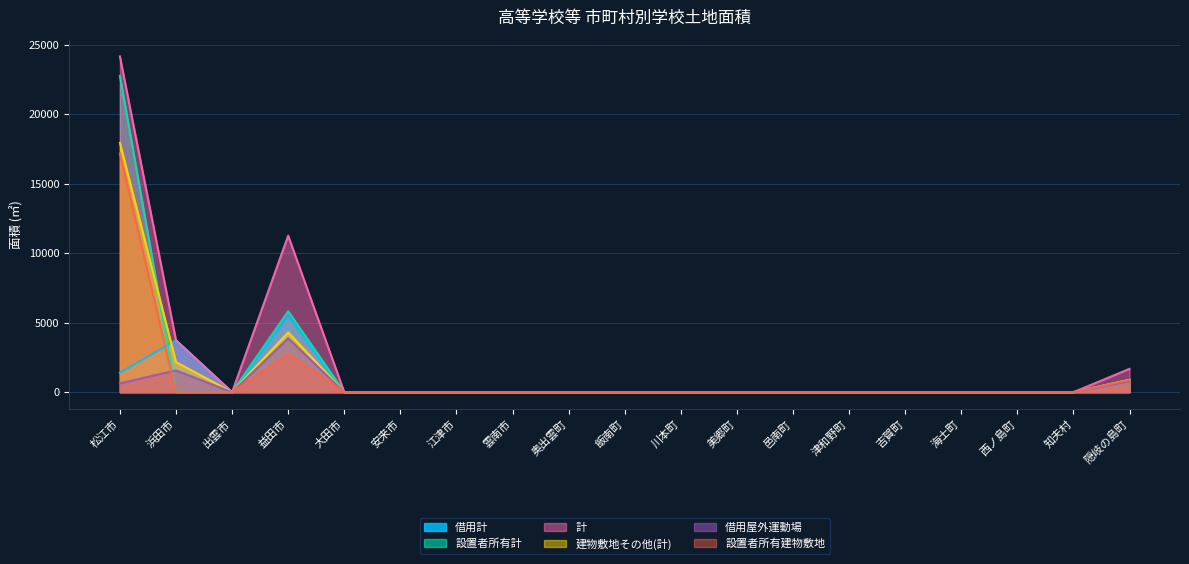

How many data points in 設置者所有建物敷地 are above 0?

3